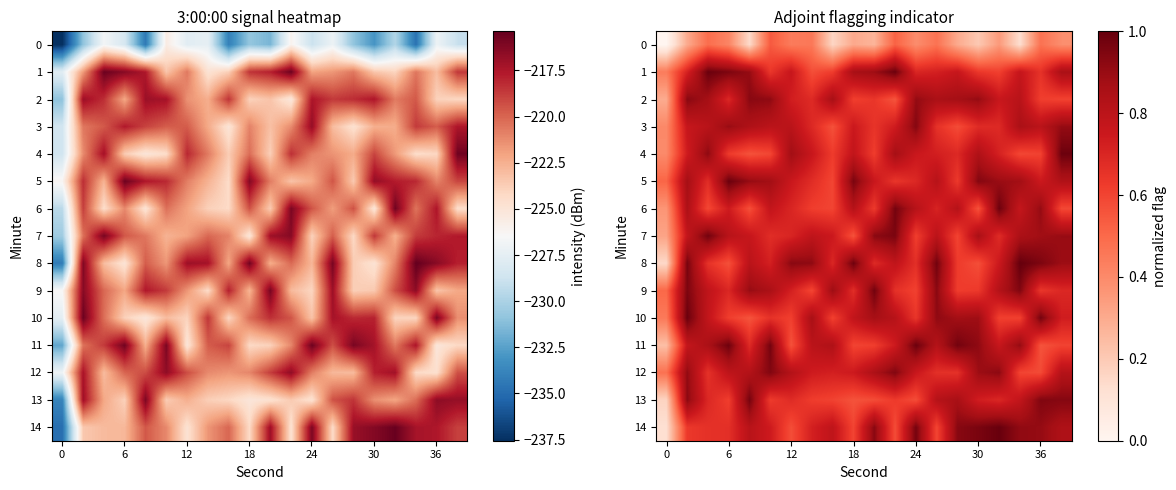

What is the greatest value displayed?

1.0